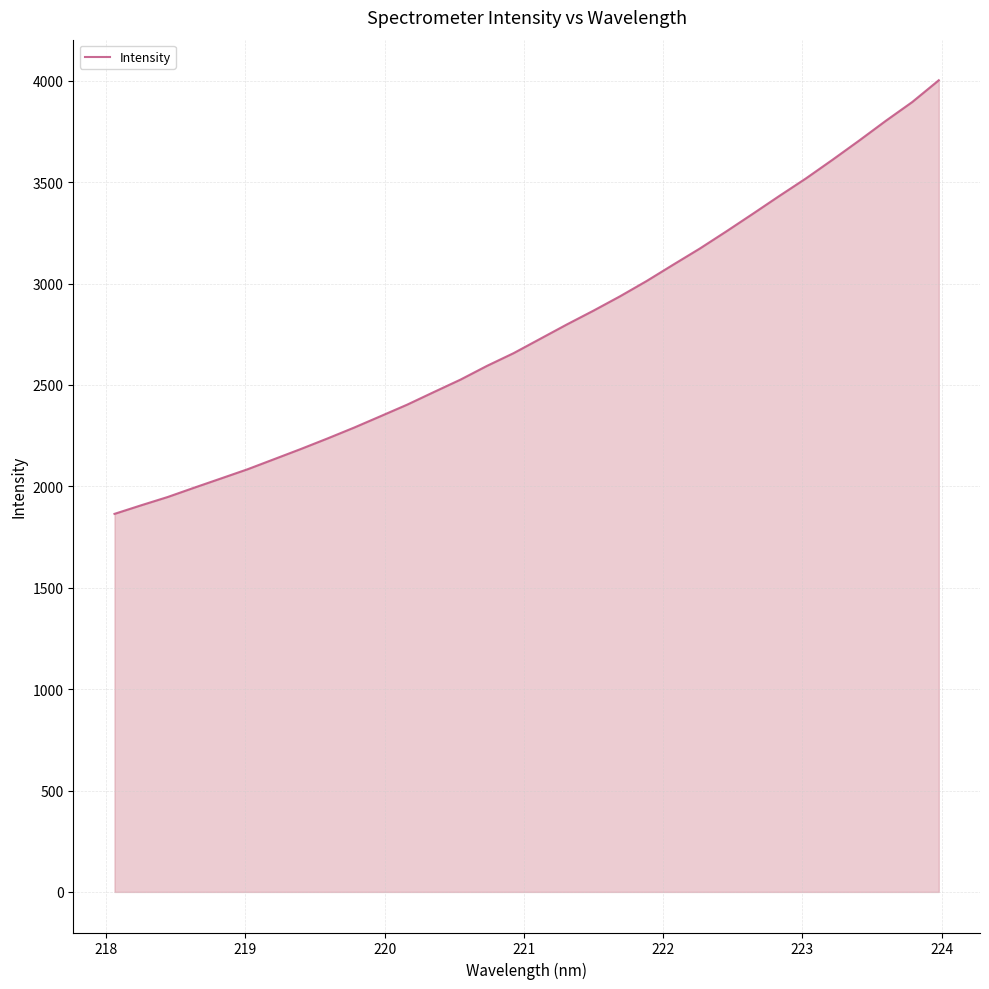

What is the smallest value displayed?

1864.2